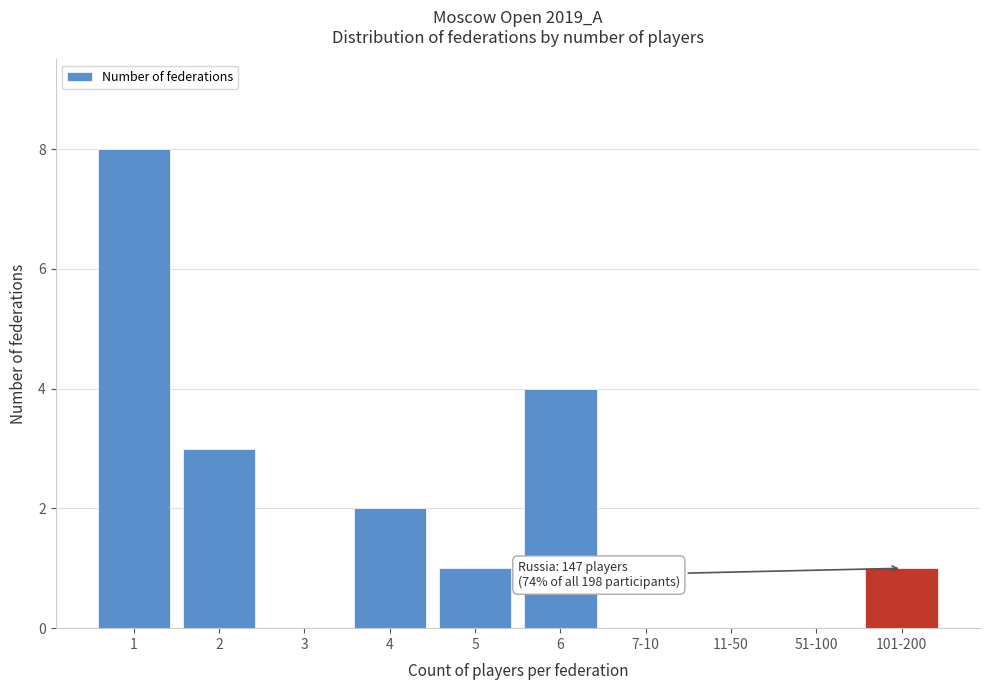

Reading left to right, list all the values displayed in this chart.

1=8	2=3	3=0	4=2	5=1	6=4	7-10=0	11-50=0	51-100=0	101-200=1